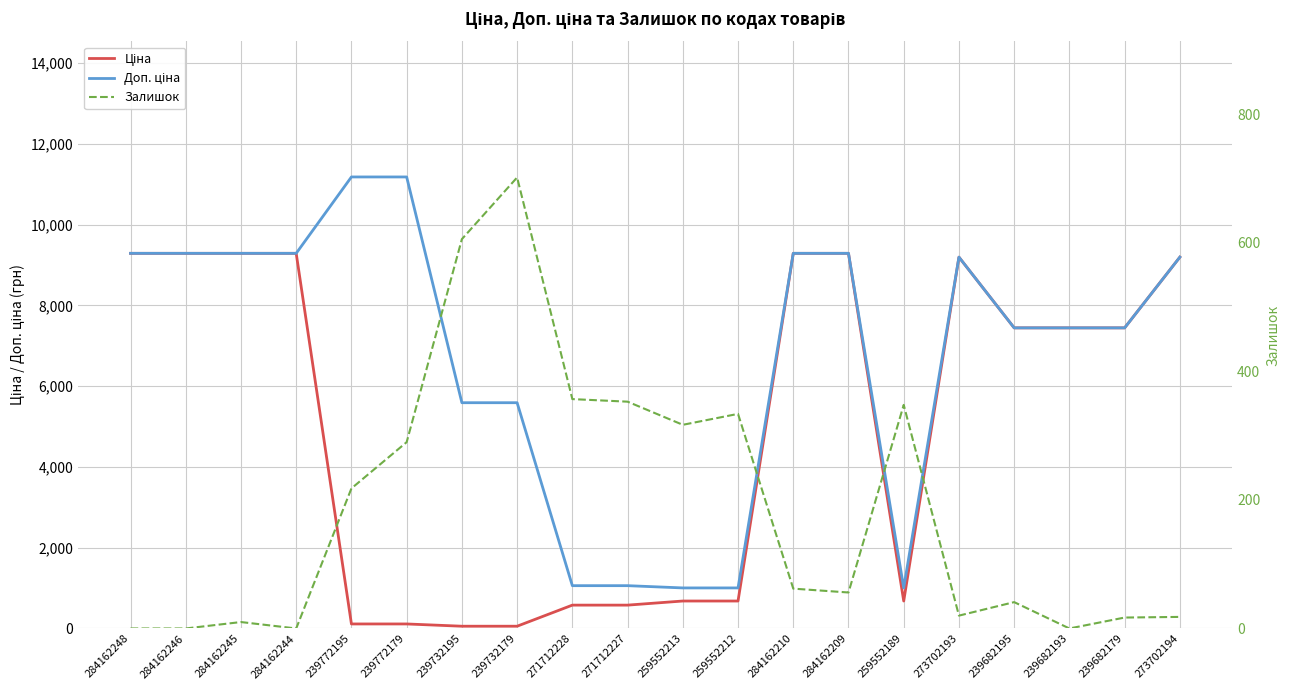

What is the sum of all Залишок values?

3749.0